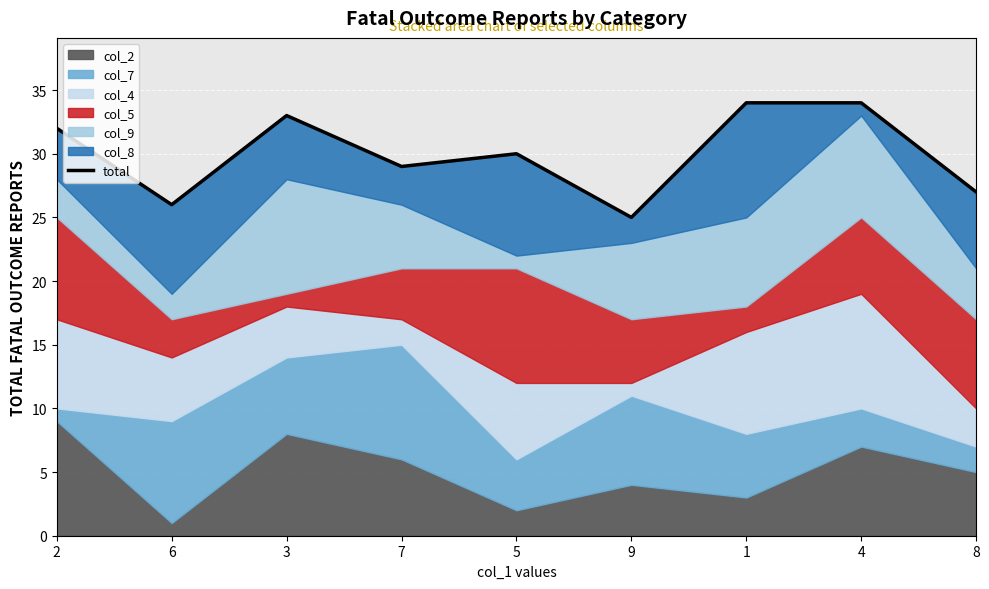

True or false: the data has more than 1 interior local peaks.

True